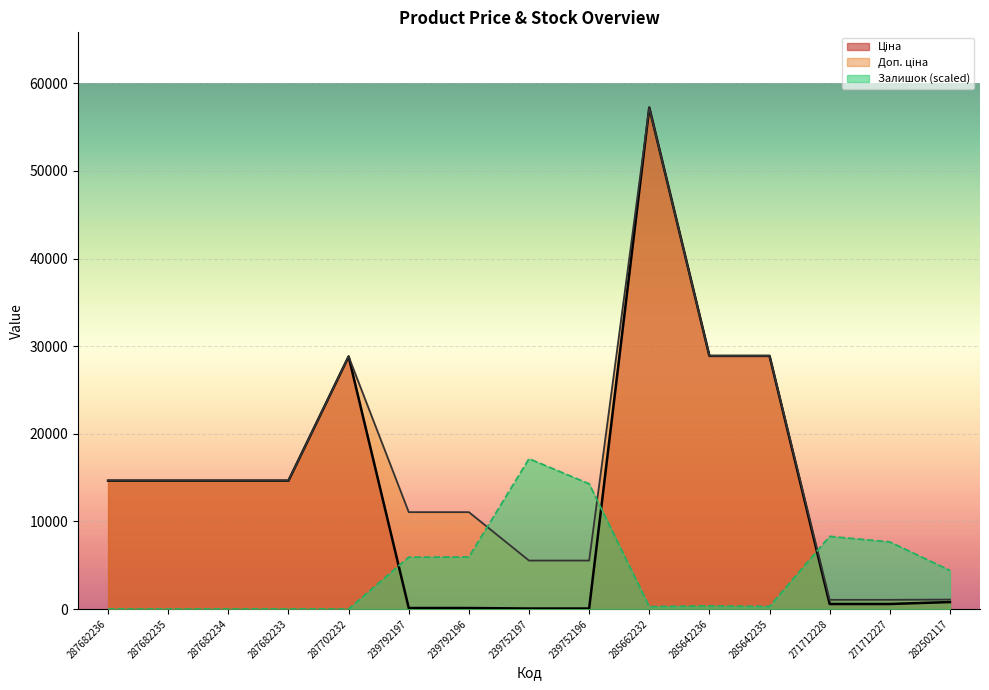

How many lines are shown in the chart?

3